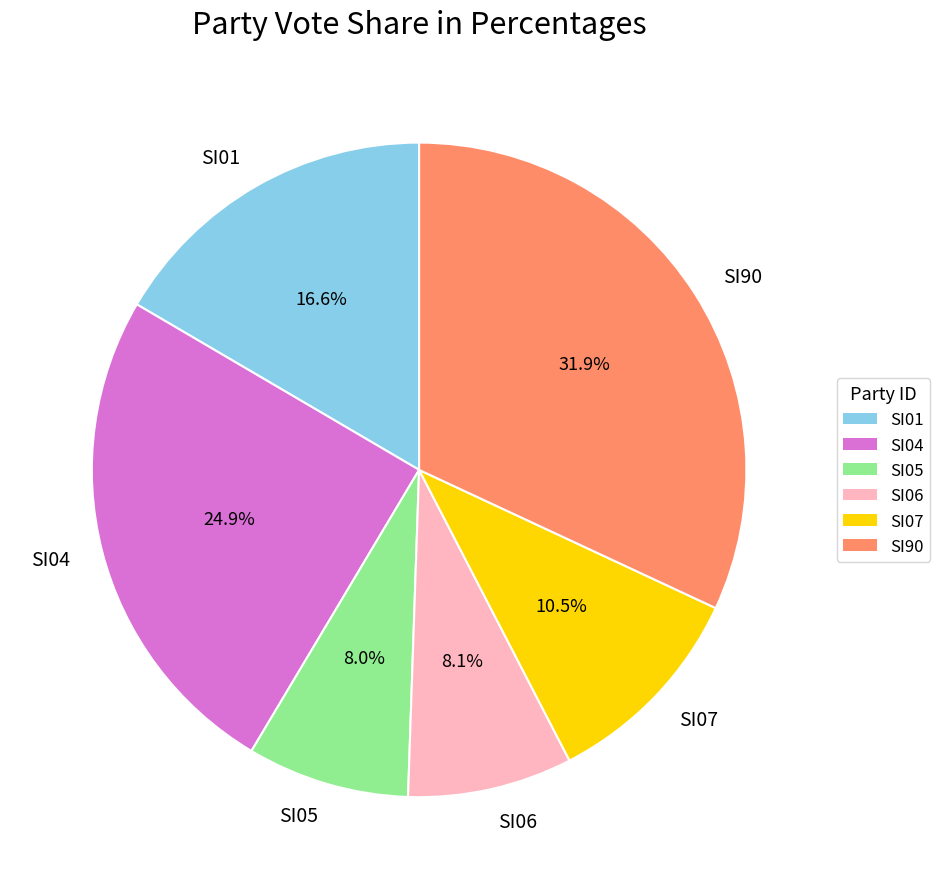

Does SI01 represent more than half of the total?

No